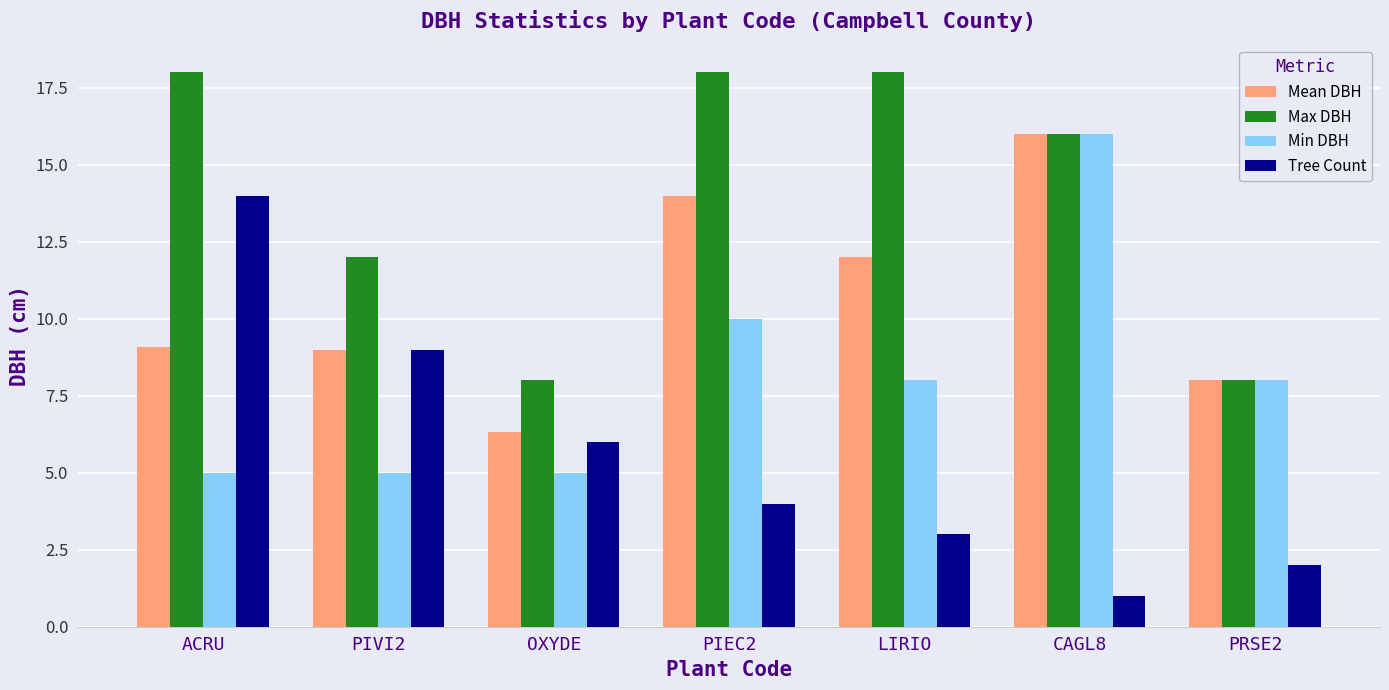

At which label is Tree Count closest to 7?

OXYDE